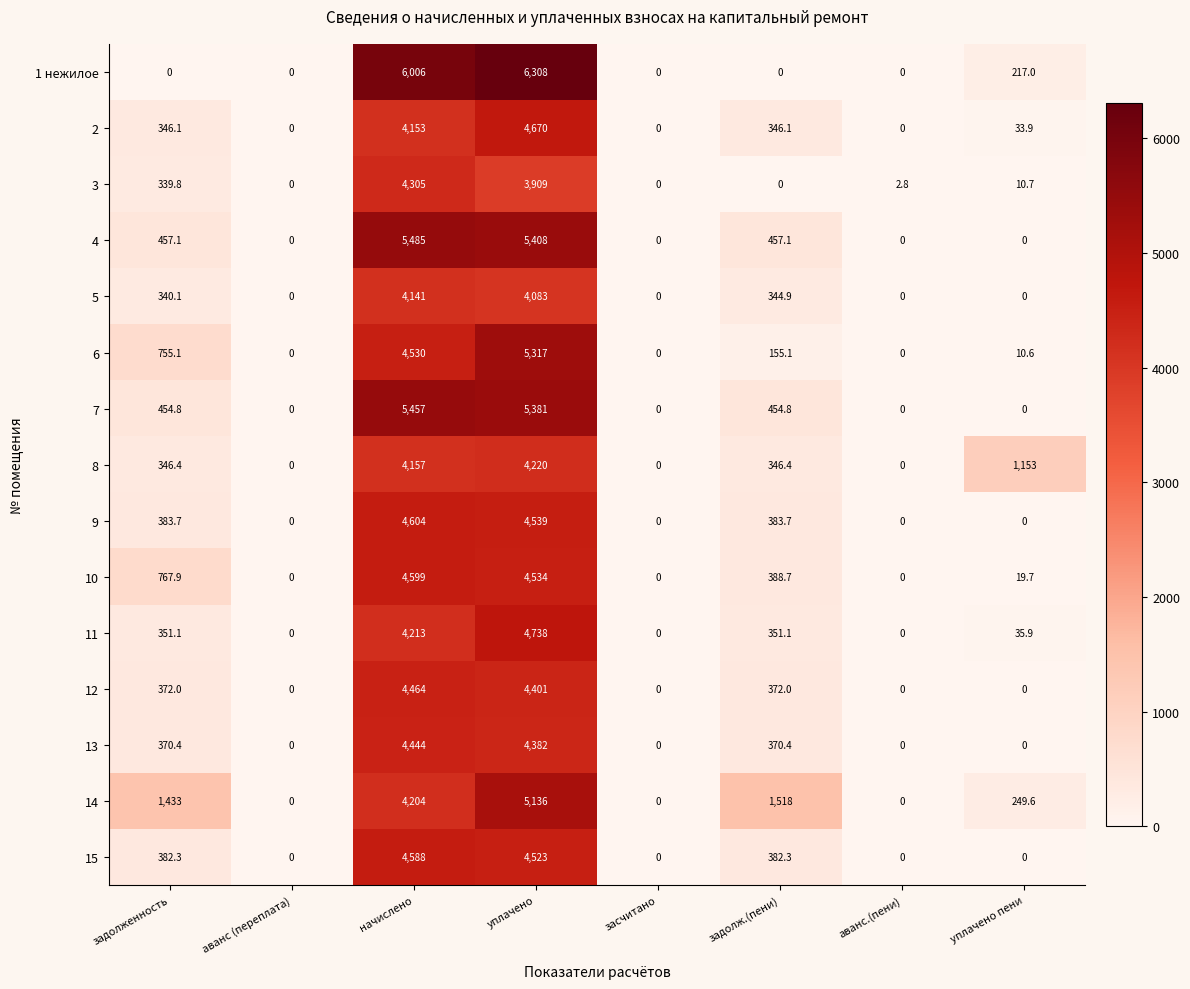

What is the difference between the 6 values at задолж.(пени) and уплачено пени?

144.5